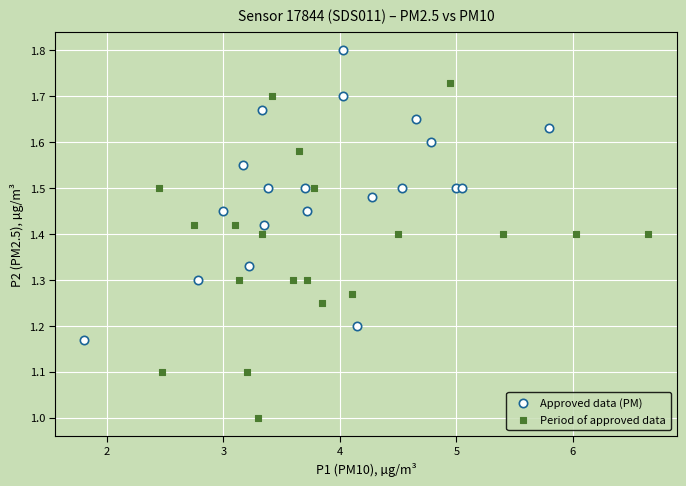

Which series contains the highest Y value?

Approved data (PM)